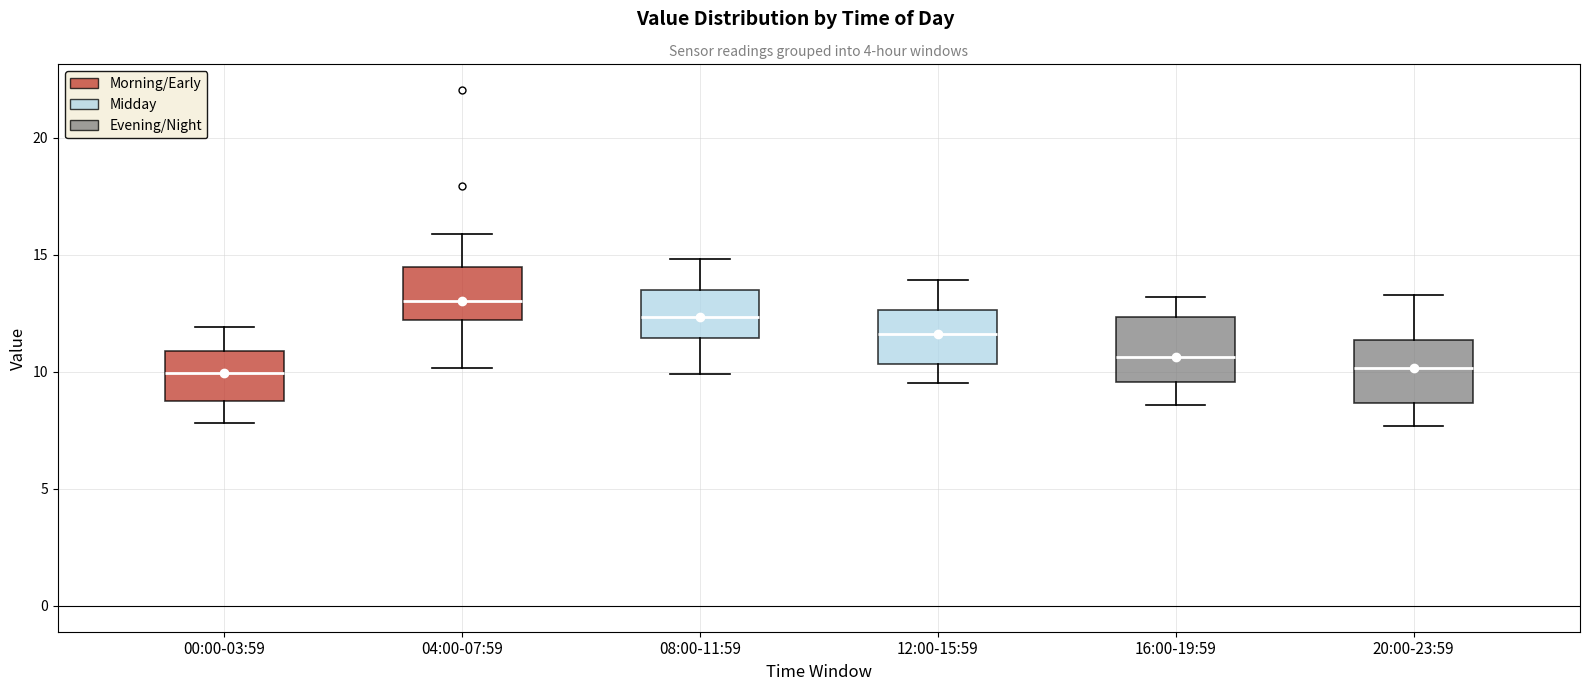

Which box's median line is the highest?

04:00-07:59